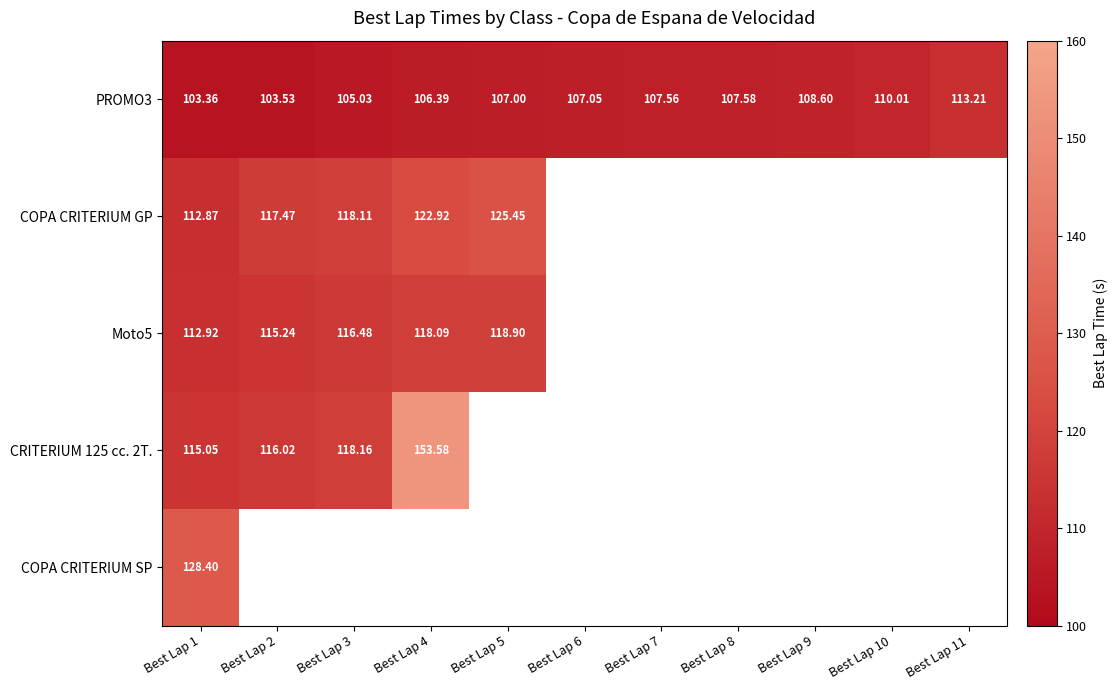

At which category is the sum across all series the highest?

Best Lap 1